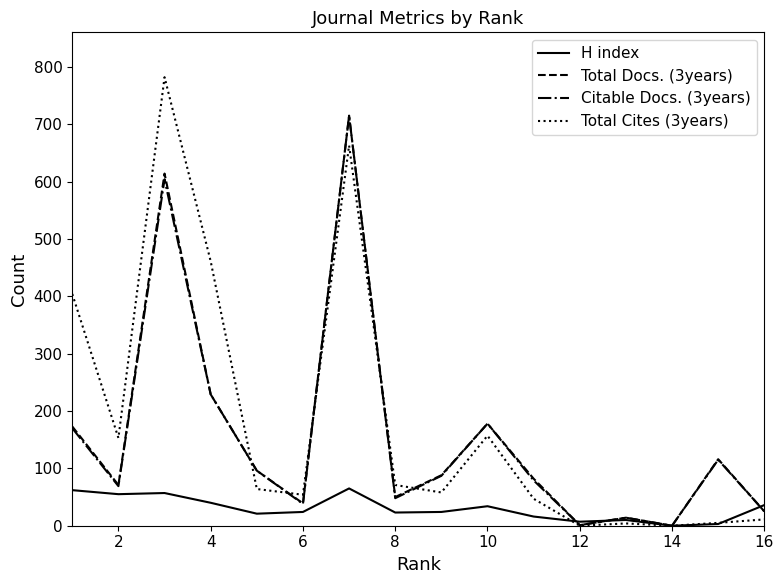

In Total Cites (3years), how many points are lower than both neighbors (excluding endpoints)?

5